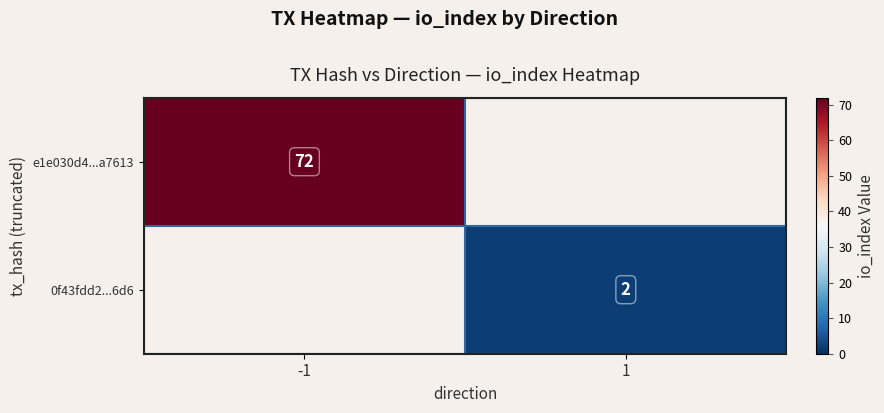

At which category is the sum across all series the highest?

-1